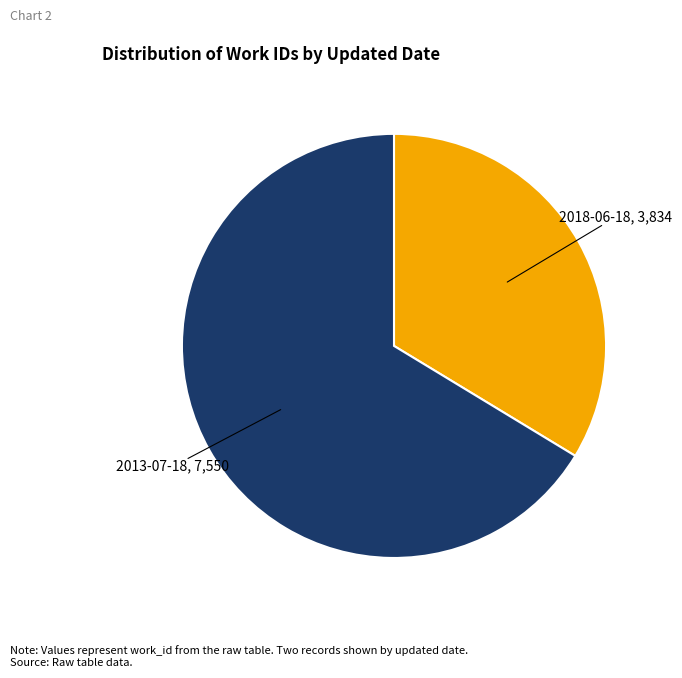

Is there any slice that represents more than half of the pie?

Yes